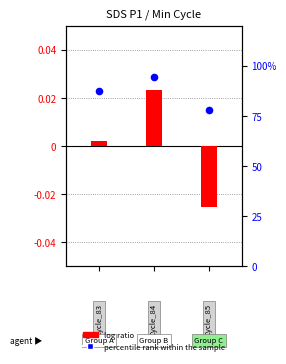

Which series reaches the maximum Y coordinate?

percentile rank within the sample